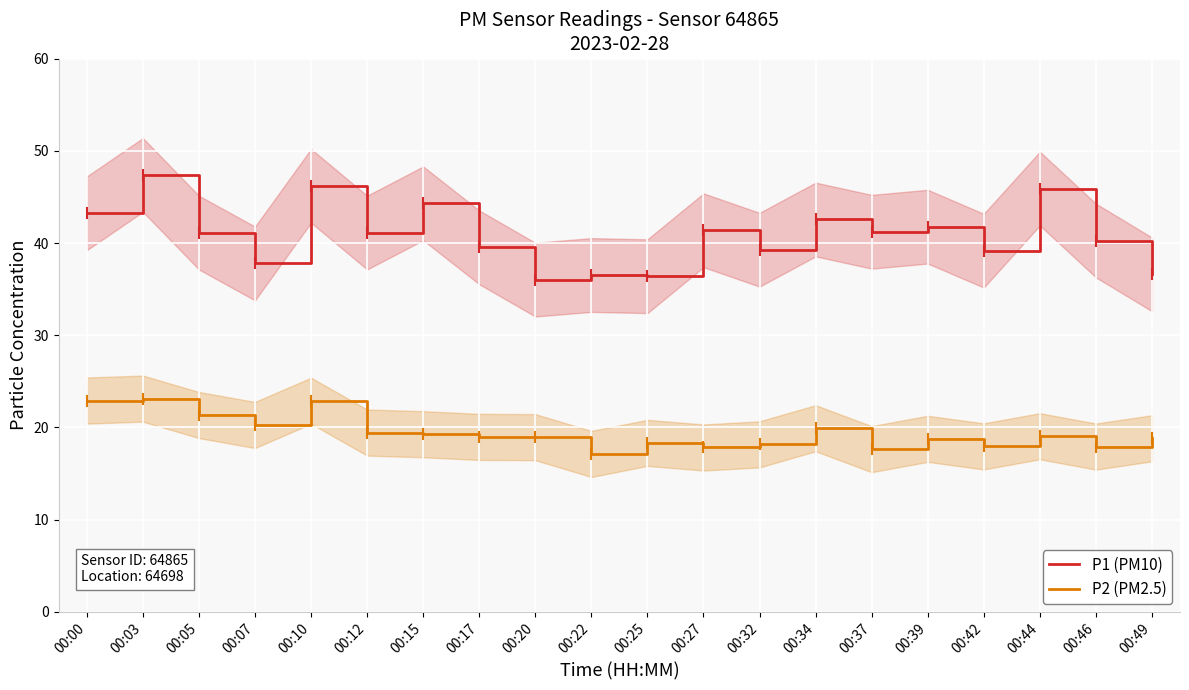

Rank the series by their maximum value, from highest to lowest.

P1 (PM10), P2 (PM2.5)